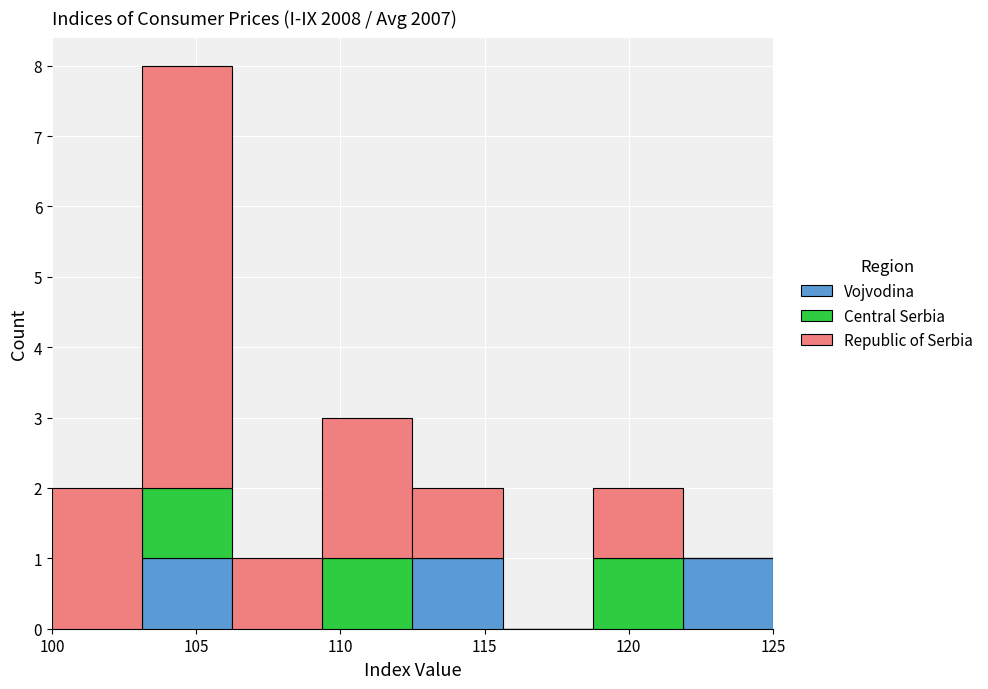

Which range on the x-axis has the tallest stacked bar (by total height)?

103.0 to 106.5